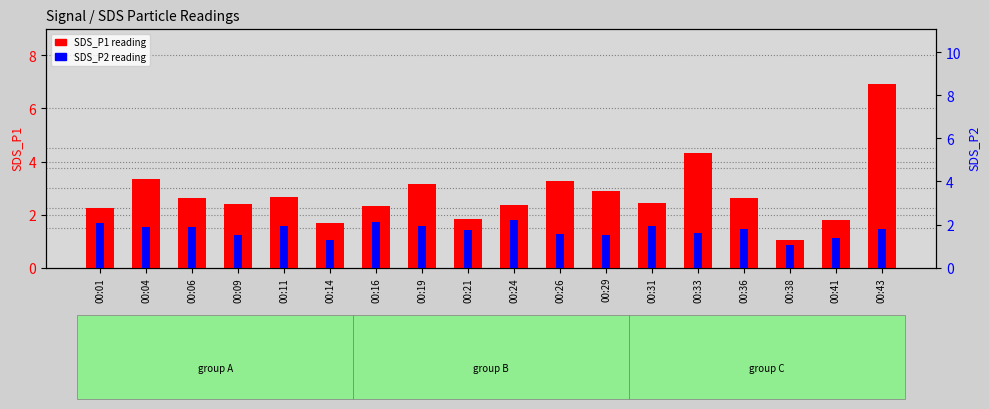

Reading left to right, what are all the values shown in this chart?

SDS_P1: 00:01=2.2	00:04=3.3	00:06=2.6	00:09=2.4	00:11=2.6	00:14=1.7	00:16=2.3	00:19=3.2	00:21=1.9	00:24=2.4	00:26=3.3	00:29=2.9	00:31=2.5	00:33=4.3	00:36=2.6	00:38=1.1	00:41=1.8	00:43=6.9
SDS_P2: 00:01=2.0	00:04=1.9	00:06=1.9	00:09=1.5	00:11=1.9	00:14=1.3	00:16=2.1	00:19=1.9	00:21=1.7	00:24=2.2	00:26=1.6	00:29=1.5	00:31=1.9	00:33=1.6	00:36=1.8	00:38=1.1	00:41=1.4	00:43=1.8